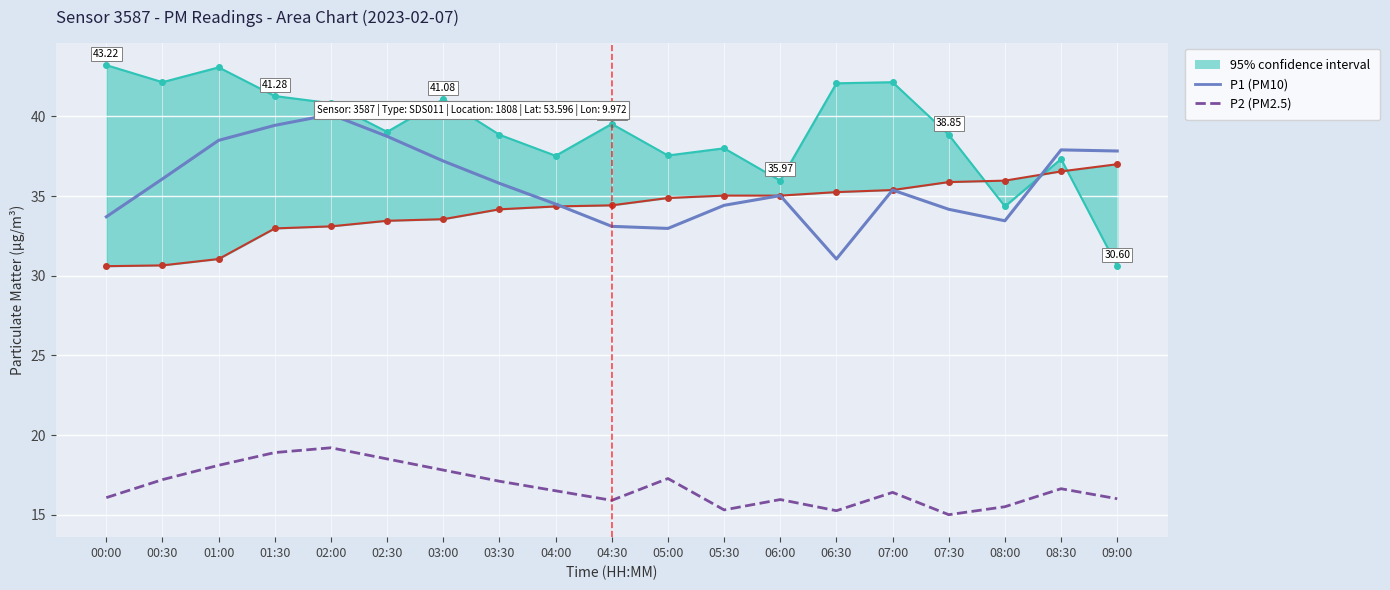

Which series has the largest total across all categories?

P1 (PM10)